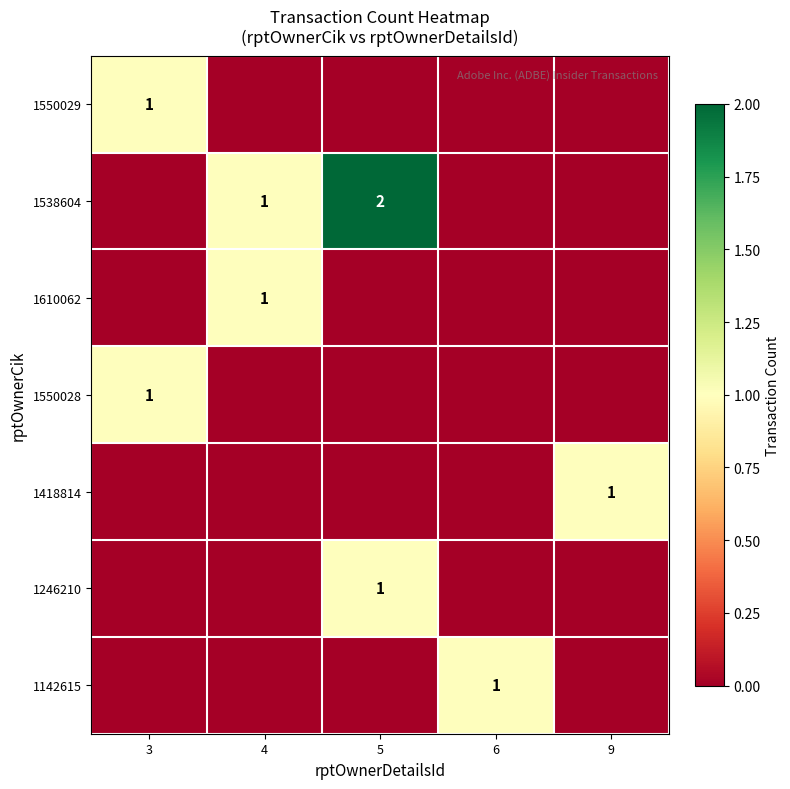

Is it true that 1550029 equals 1 at 3?

True